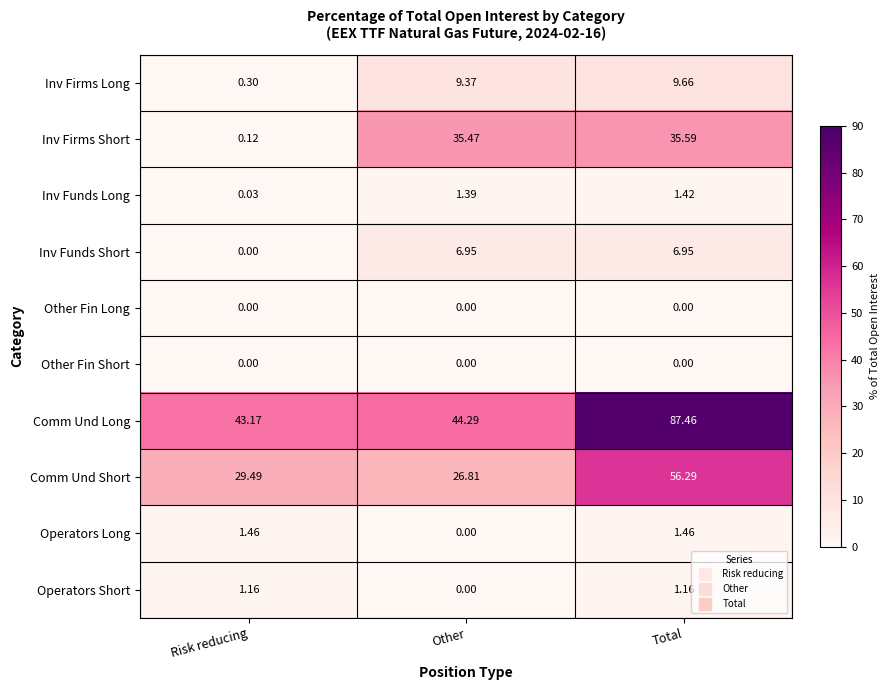

Rank the categories by Inv Firms Long value from lowest to highest.

Risk reducing, Other, Total